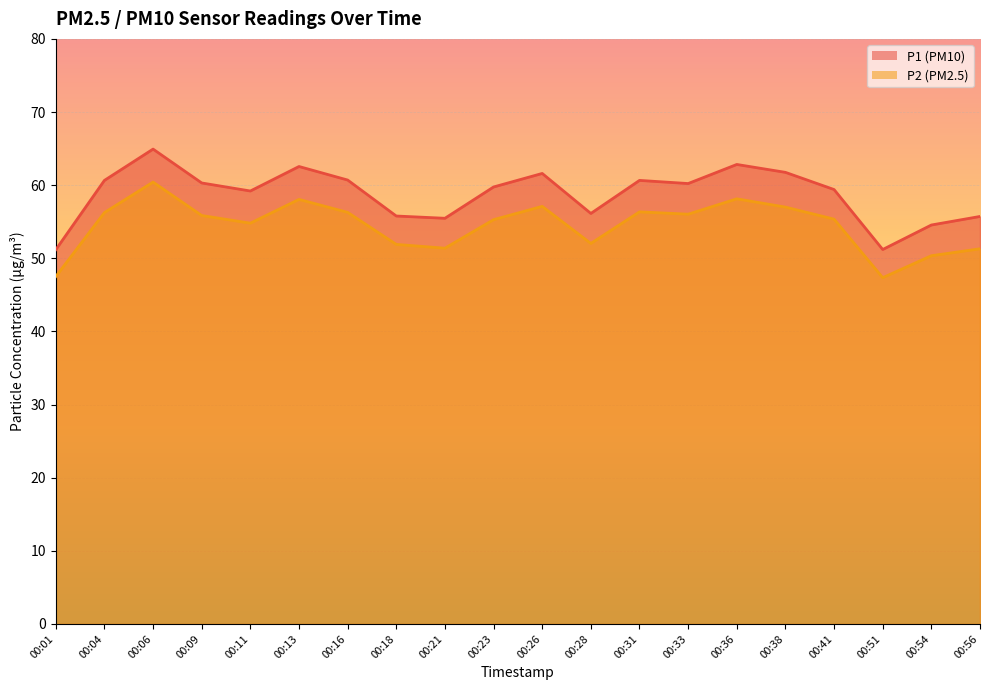

What is the sum of all P2 values?

1088.7